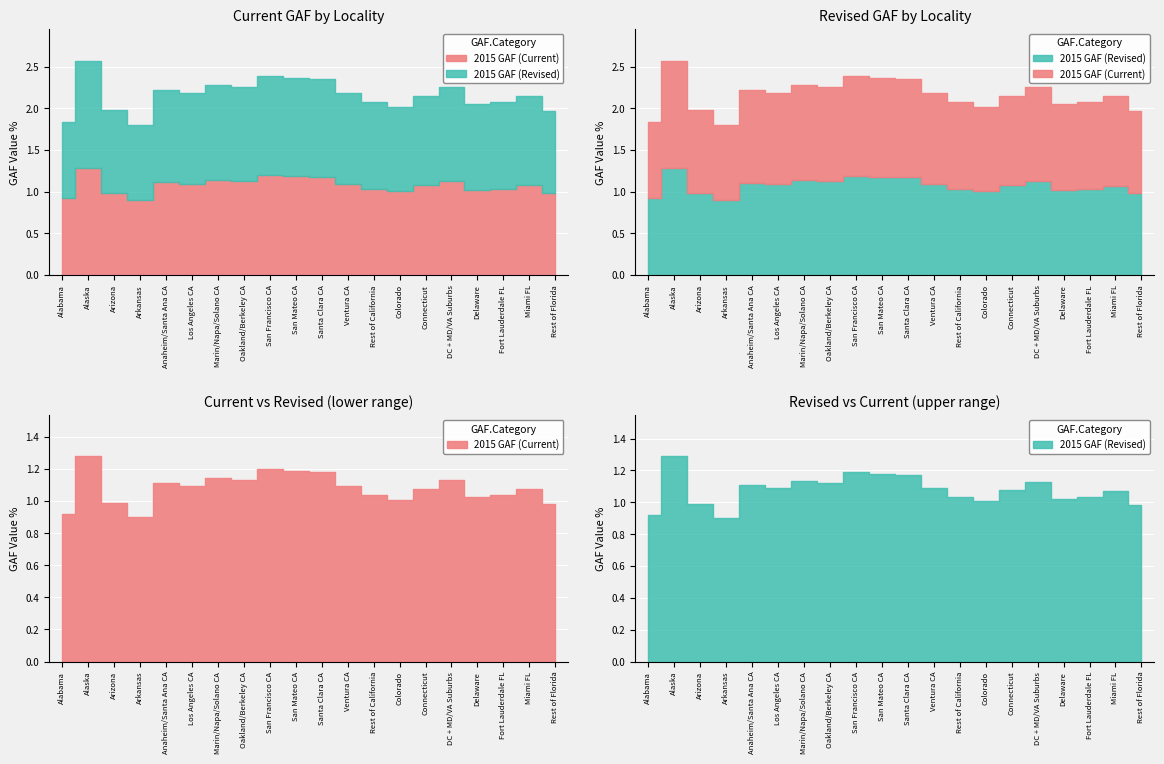

What is the average value of the 2015 GAF (Revised) series?

1.1